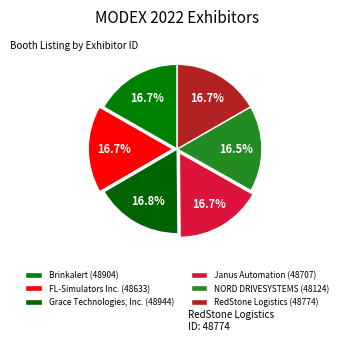

The NORD DRIVESYSTEMS slice represents 30% of the pie. True or false?

False